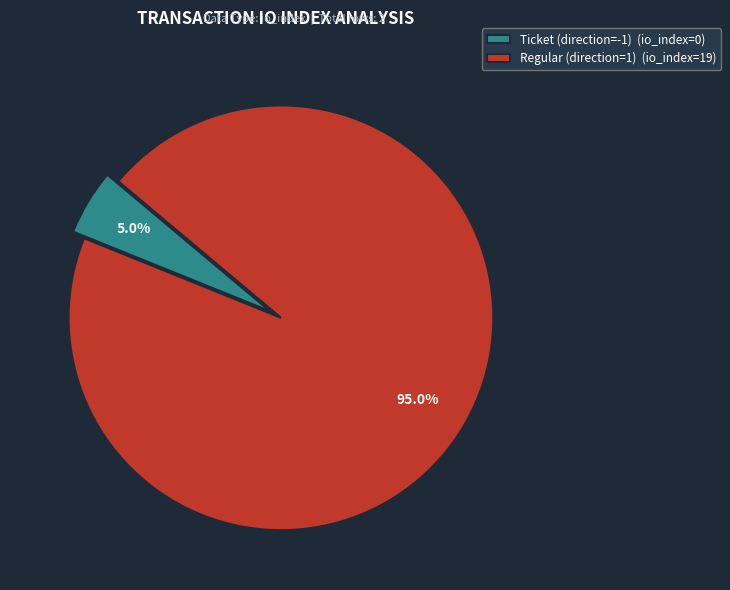

How many slices are in this pie chart?

2